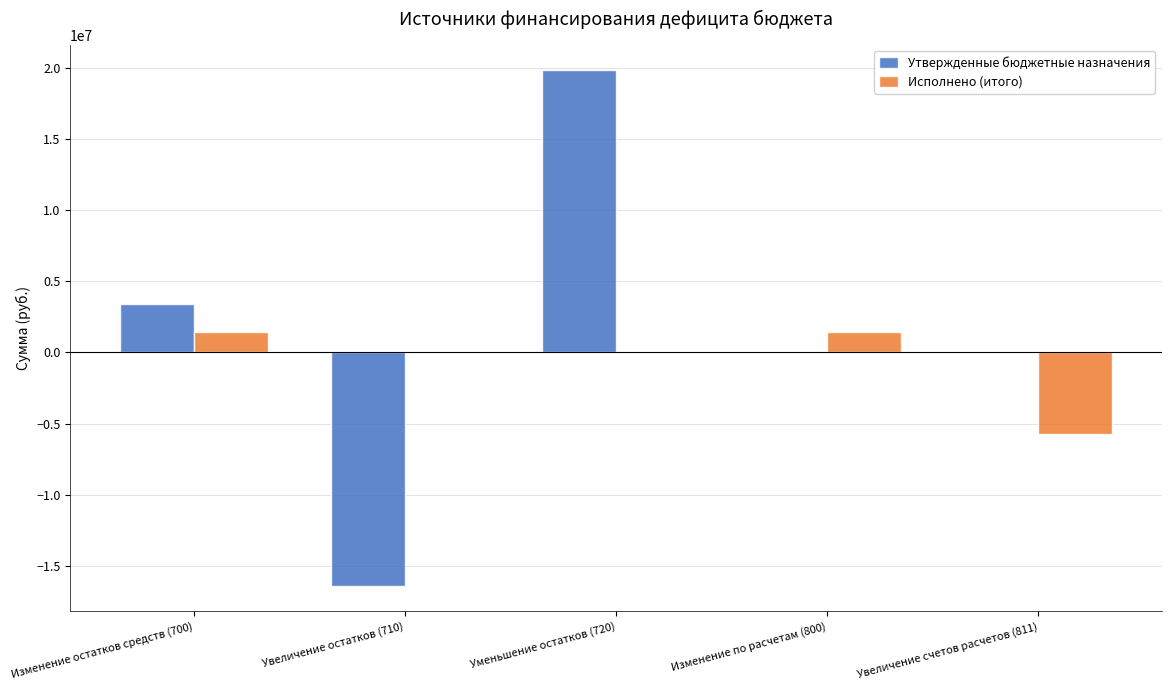

What is the maximum value shown in the chart?

19815129.9